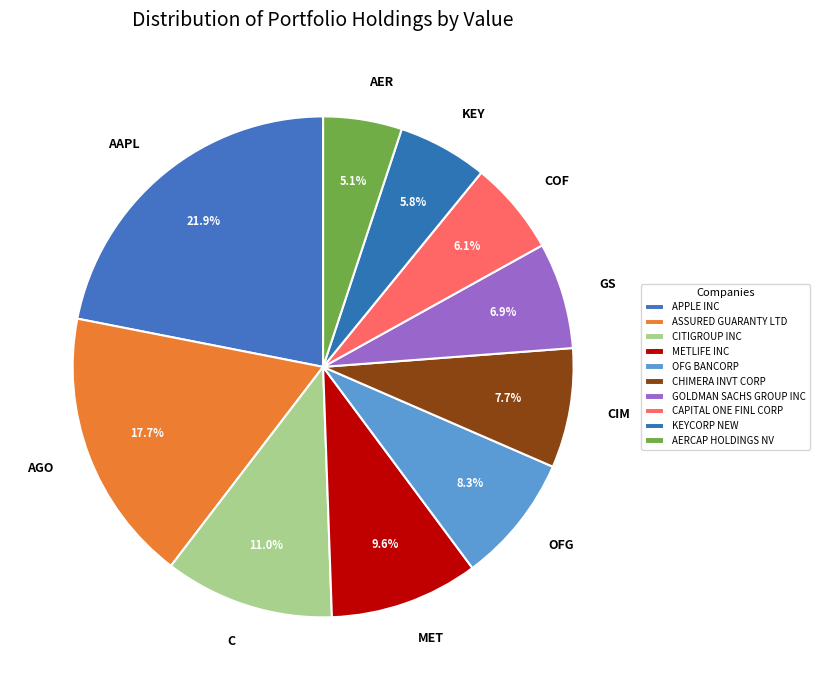

Is there any slice that represents more than half of the pie?

No